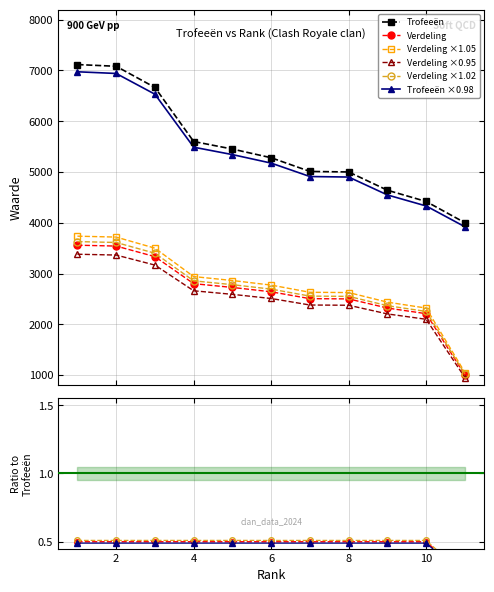

What is the value of the Trofeeën point at the 6th from the left?

5281.0